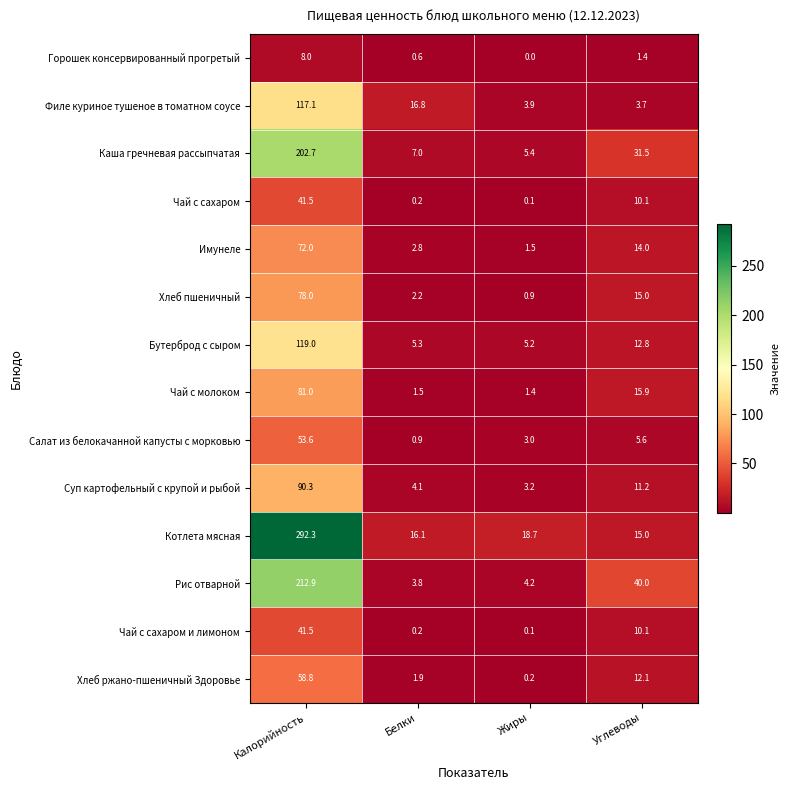

Rank the categories by Чай с сахаром и лимоном value from highest to lowest.

Калорийность, Углеводы, Белки, Жиры